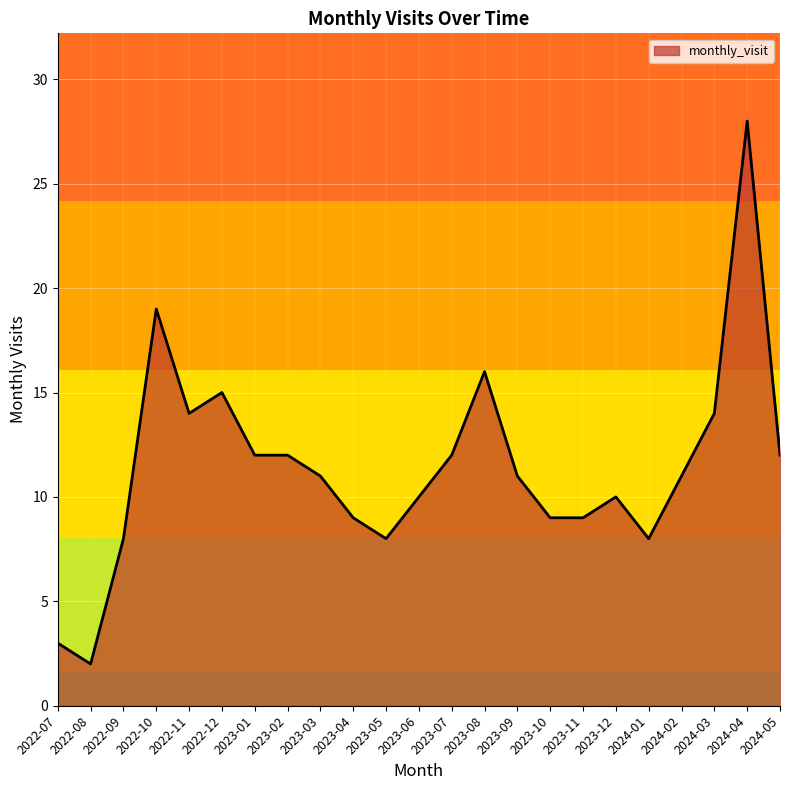

What is the sum of the values at 2023-02 and 2023-10?

21